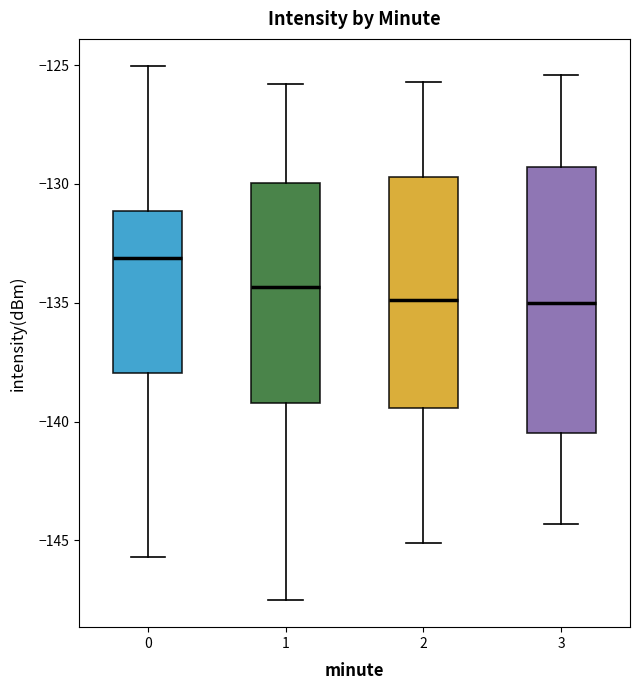

Reading left to right, read every box against the y-axis: the position of its median line, the range the box covers, and the ends of its whiskers. The values are not printed on the chart, so give them approximately, as read against the axis.

0: median -133.0, box -138.0 to -131.0, whiskers -145.5 to -125.0
1: median -134.5, box -139.0 to -130.0, whiskers -147.5 to -126.0
2: median -135.0, box -139.5 to -129.5, whiskers -145.0 to -125.5
3: median -135.0, box -140.5 to -129.5, whiskers -144.5 to -125.5